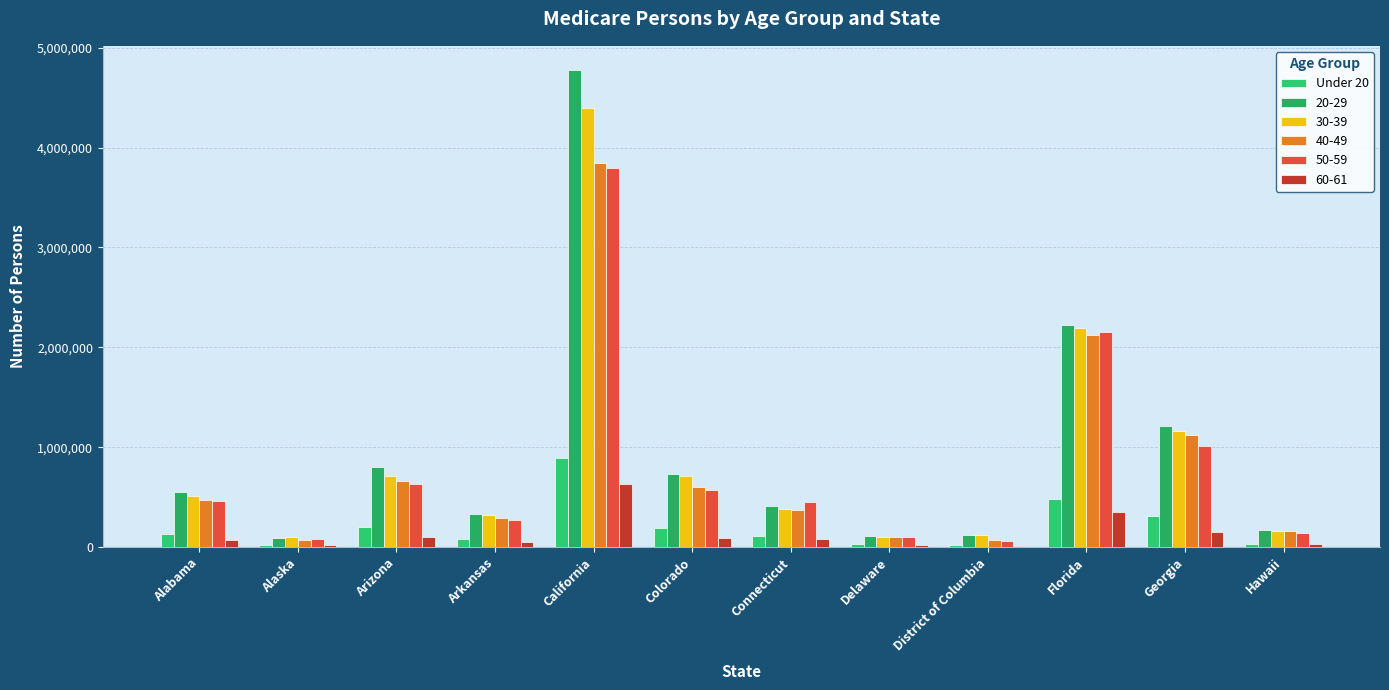

Reading right to left, extract all data points from this chart.

35922	312237	482607	18157	30804	108529	186361	887497	82639	200970	25216	131579